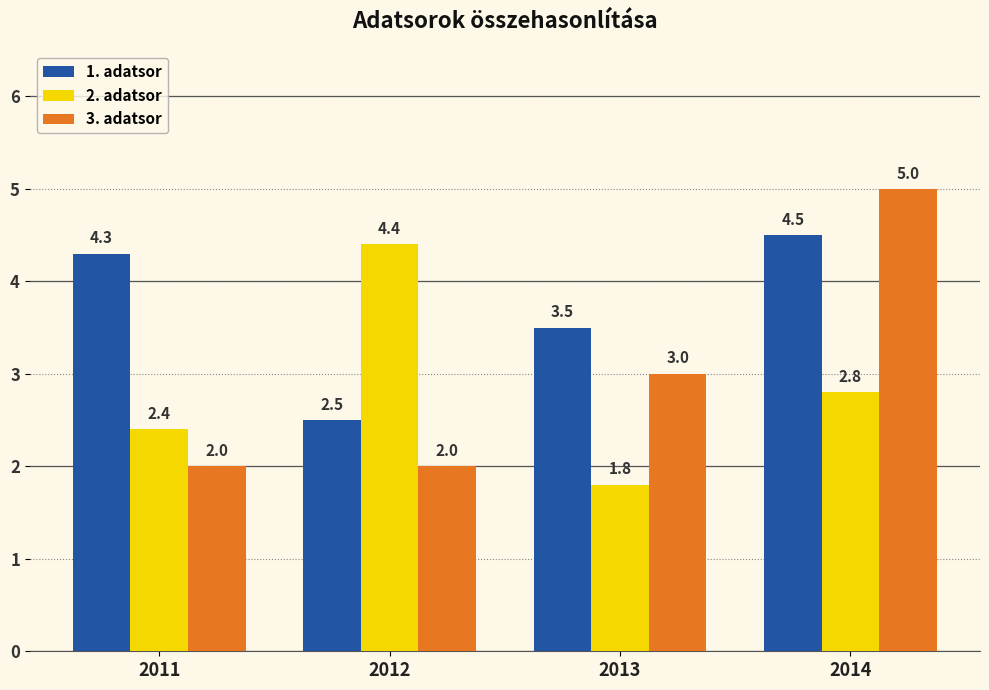

What is the lowest value of the 3. adatsor series?

2.0